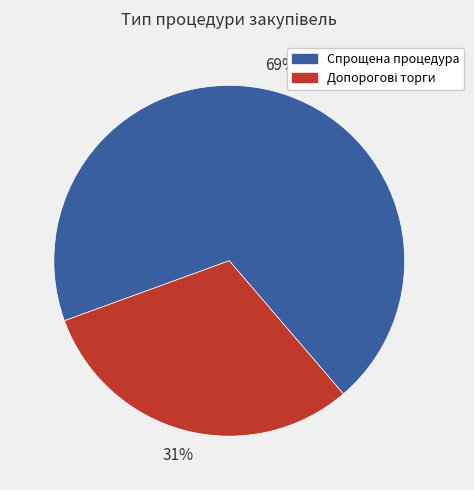

To the nearest percent, what is the average slice percentage?

50%